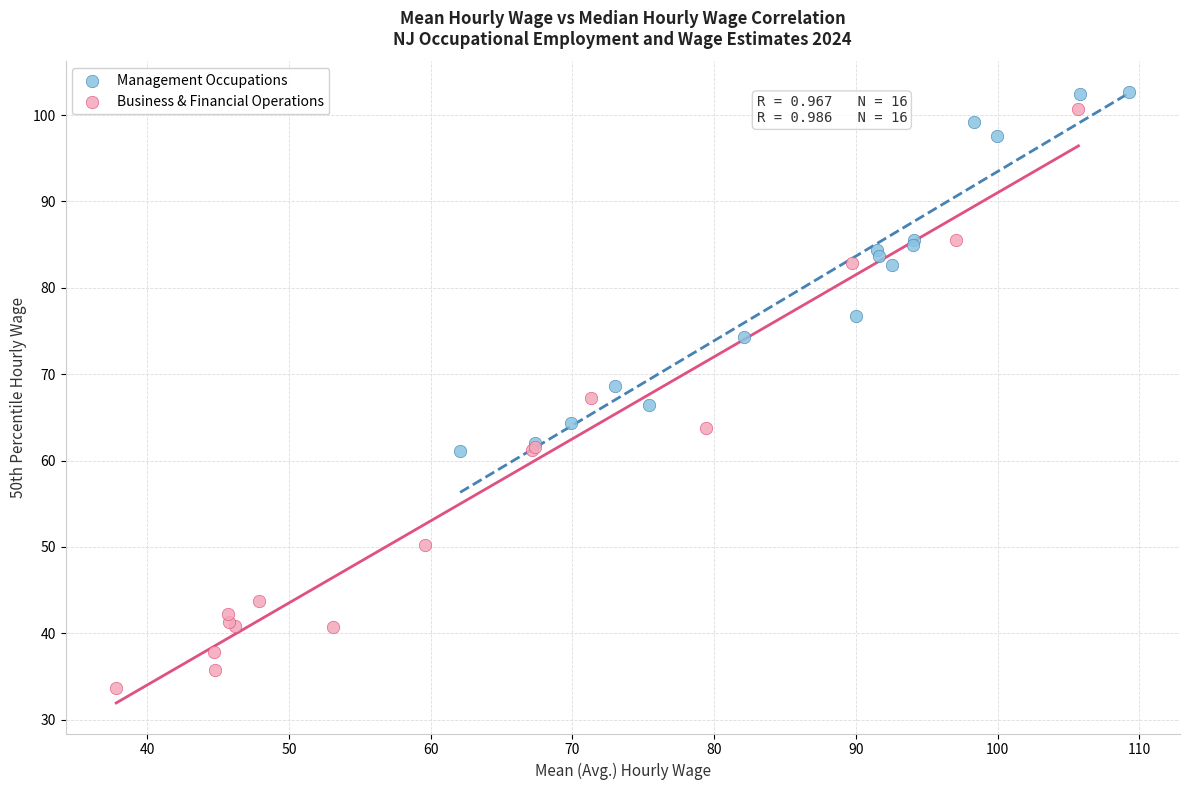

Which series has the widest spread of Y values?

Business & Financial Operations